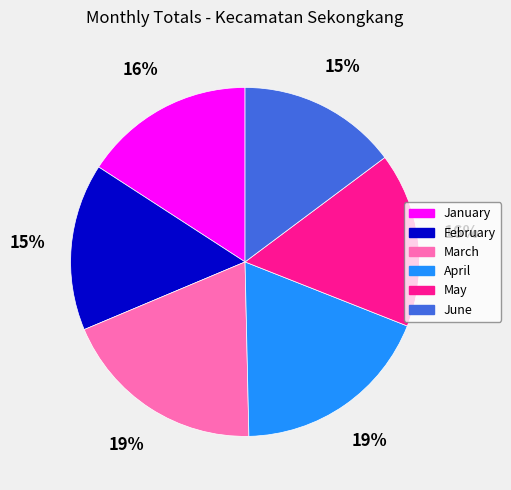

How many slices are in this pie chart?

6